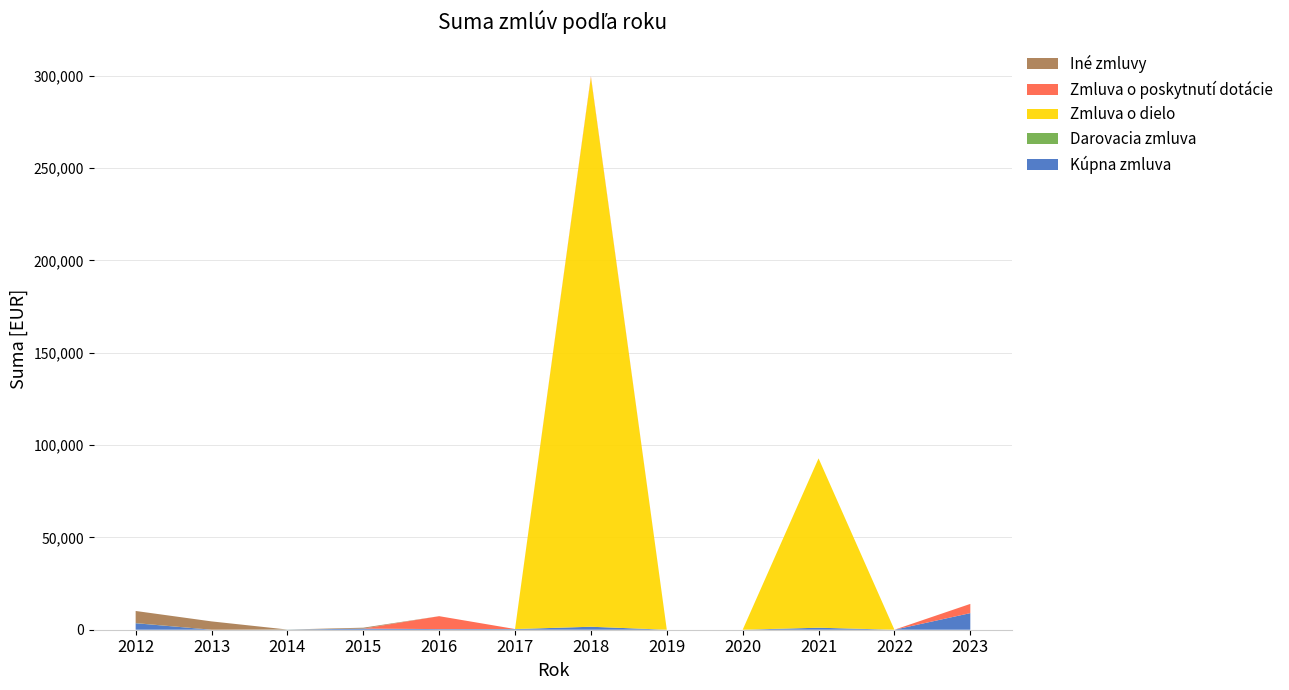

Reading left to right, list all the values displayed in this chart.

Kúpna zmluva: 3520.0	0.0	50.0	600.0	340.0	327.0	1615.0	0.0	0.0	1081.8	0.0	8990.0
Darovacia zmluva: 70.0	0.0	50.0	0.0	0.0	50.0	0.0	0.0	0.0	0.0	0.0	0.0
Zmluva o dielo: 0.0	0.0	0.0	0.0	0.0	0.0	297700.0	0.0	0.0	91741.6	0.0	0.0
Zmluva o poskytnutí dotácie: 0.0	0.0	0.0	0.0	7000.0	0.0	500.0	0.0	0.0	0.0	0.0	5000.0
Iné zmluvy: 6570.0	4510.0	0.0	500.0	0.0	0.0	0.0	0.0	0.0	0.0	0.0	0.0